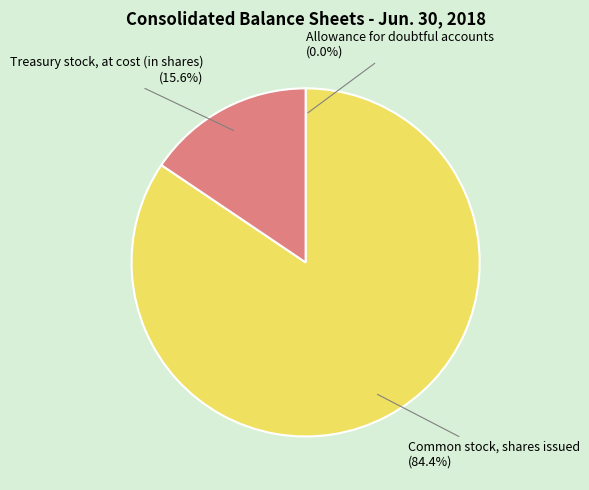

Which category accounts for the majority?

Common stock, shares issued